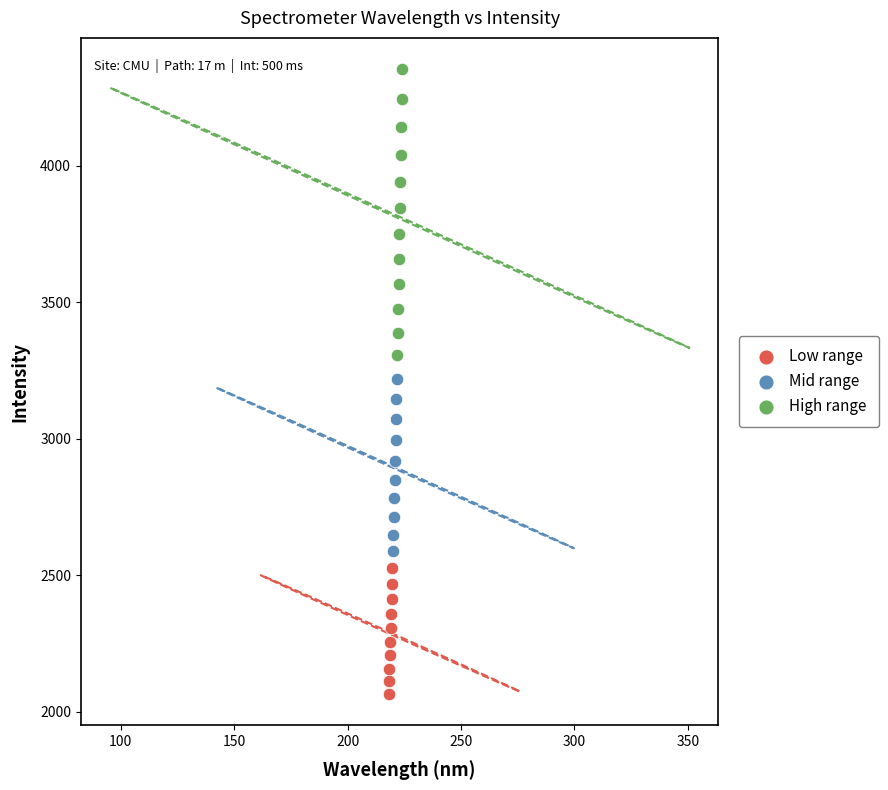

What are all the series names shown in the legend?

Low range, Mid range, High range